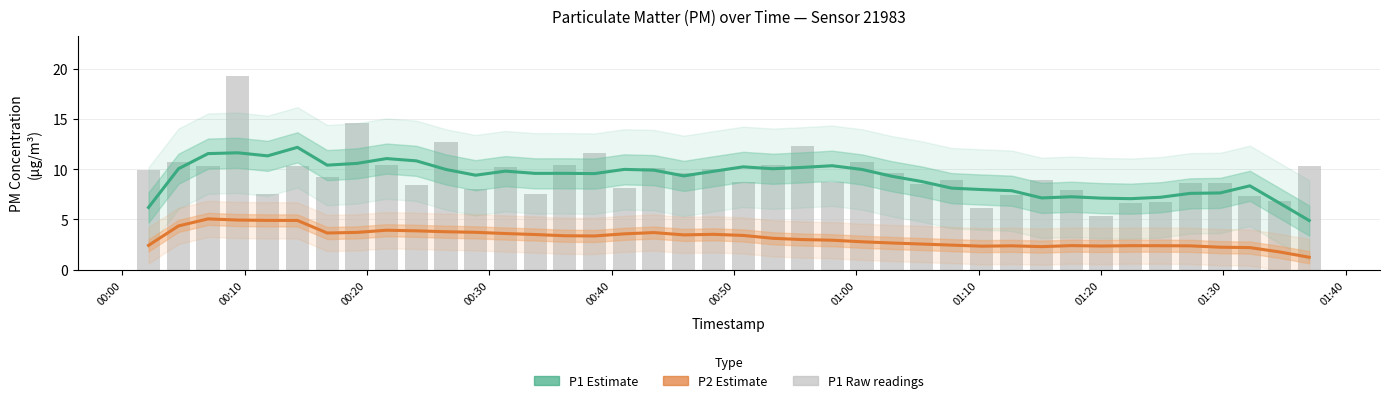

How many data points in P2 Estimate are above 3?

22